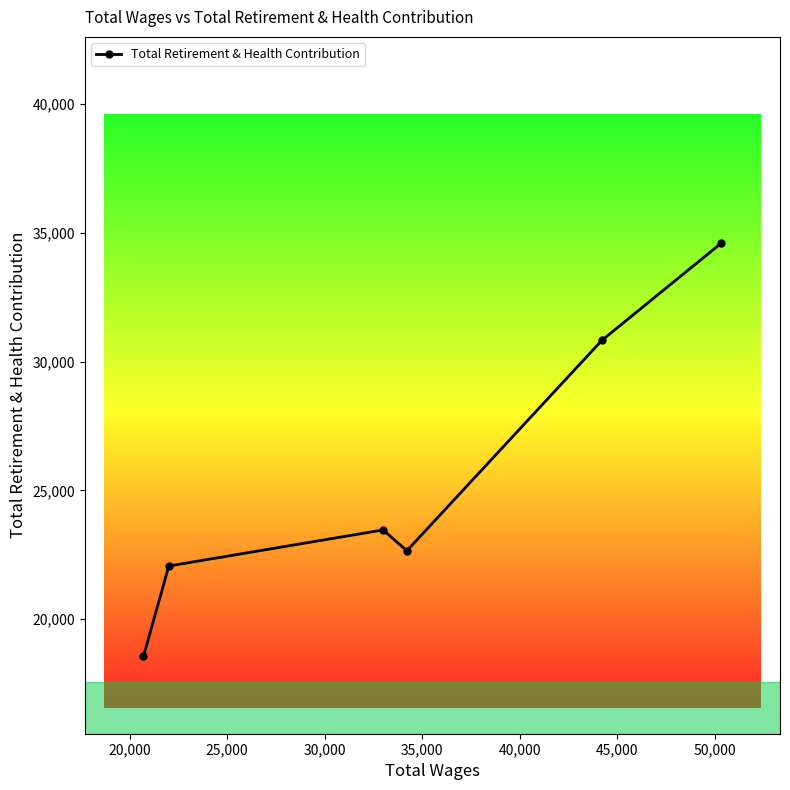

What is the value of the 1st point from the left?

18556